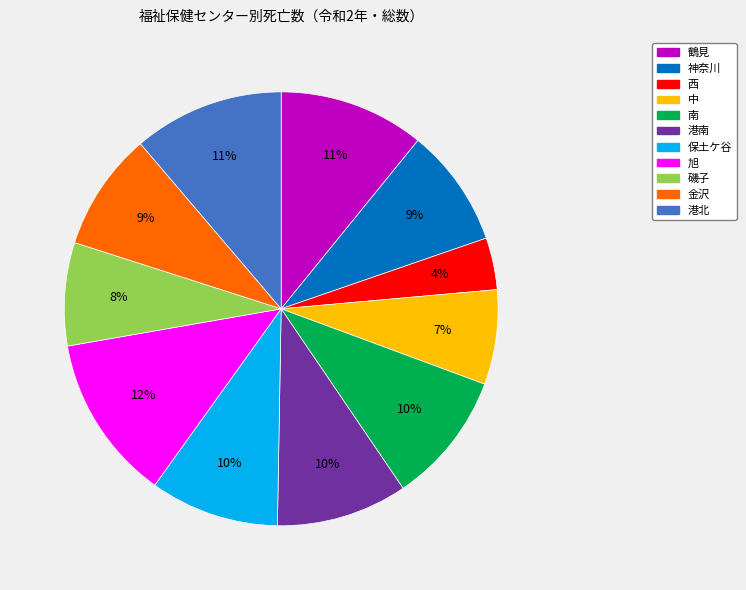

Which category has the biggest portion of the pie?

旭